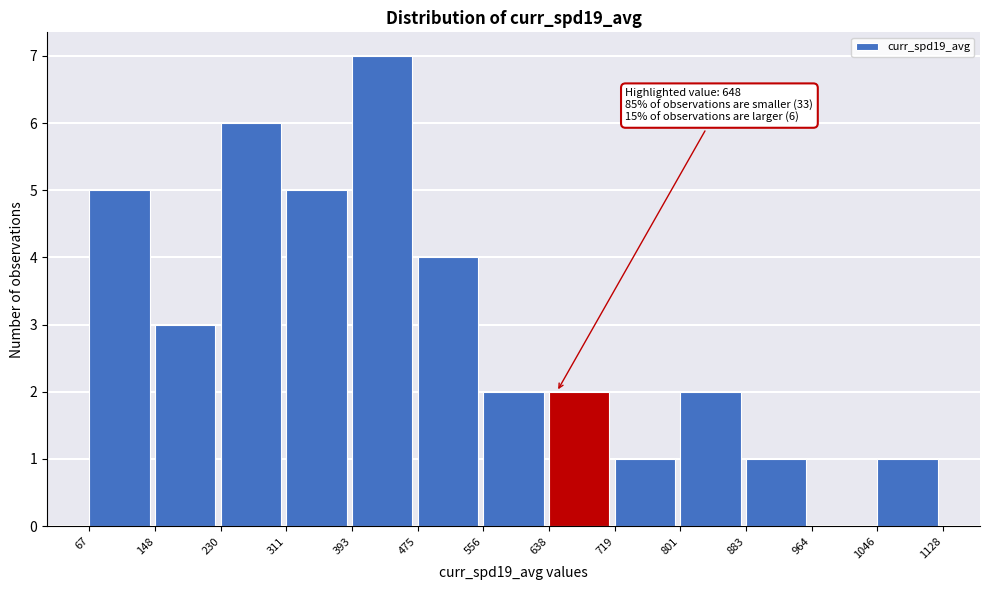

Which range on the x-axis has the tallest bar?

393 to 475